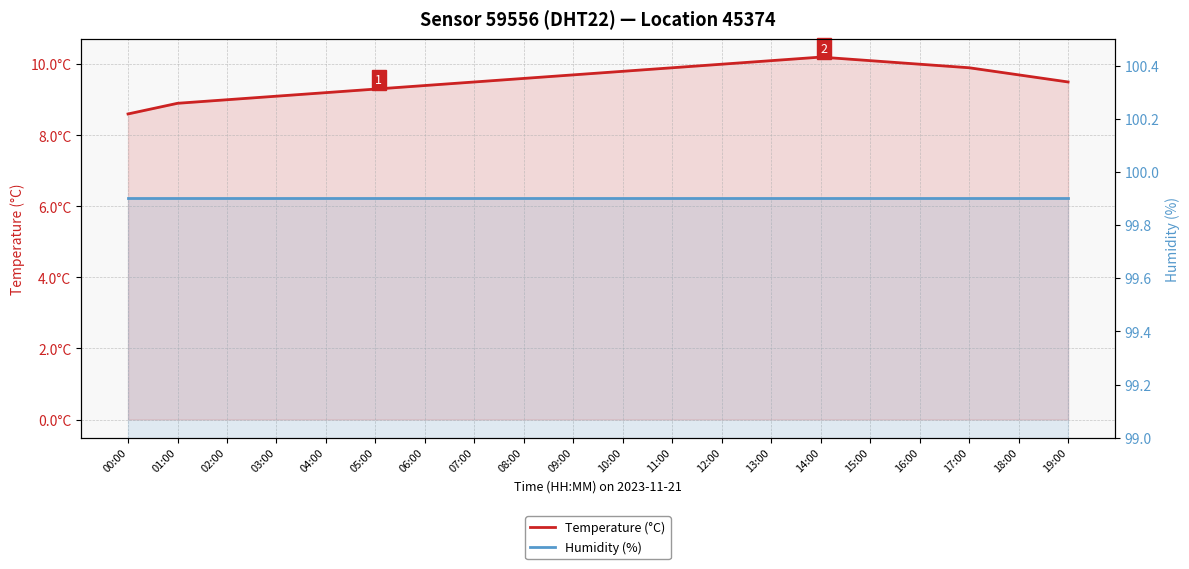

How many series are shown in this chart?

2